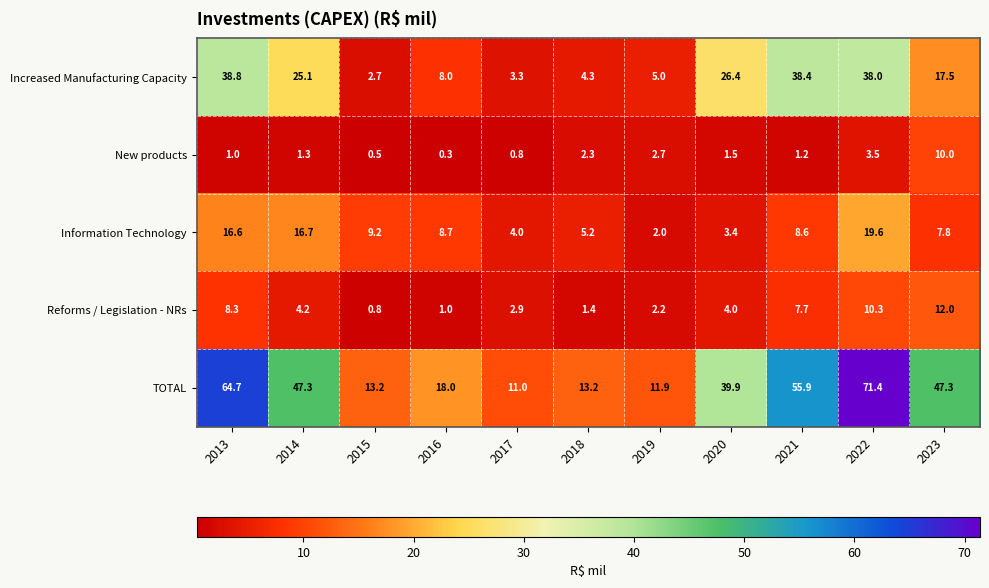

What is the difference between the maximum and minimum values in the Reforms / Legislation - NRs series?

11.2